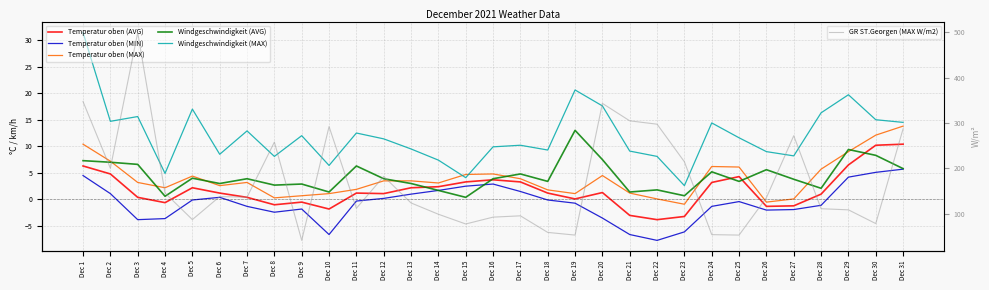

Between Dec 15 and Dec 17, which series saw the biggest shift?

GR ST.Georgen (MAX W/m2)